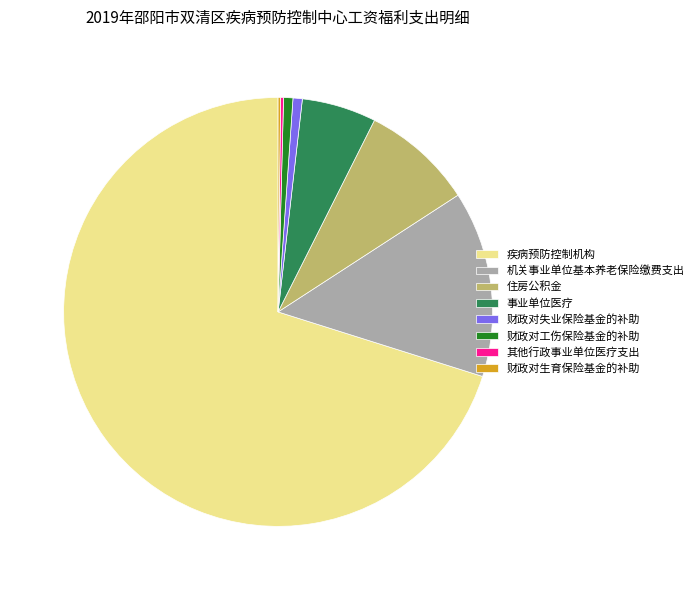

Which slice is the largest?

疾病预防控制机构